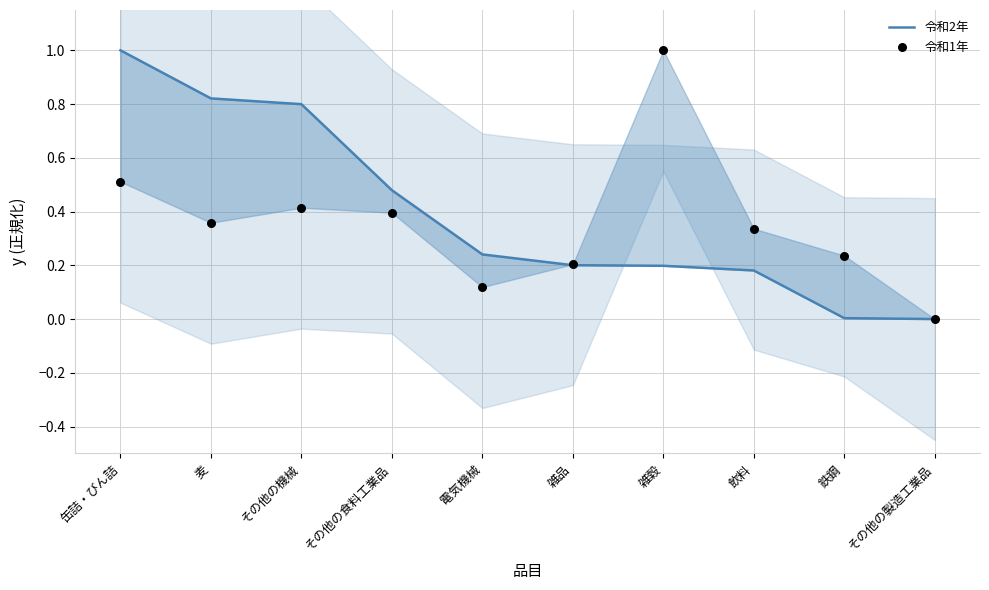

Which series has the largest total across all categories?

令和2年